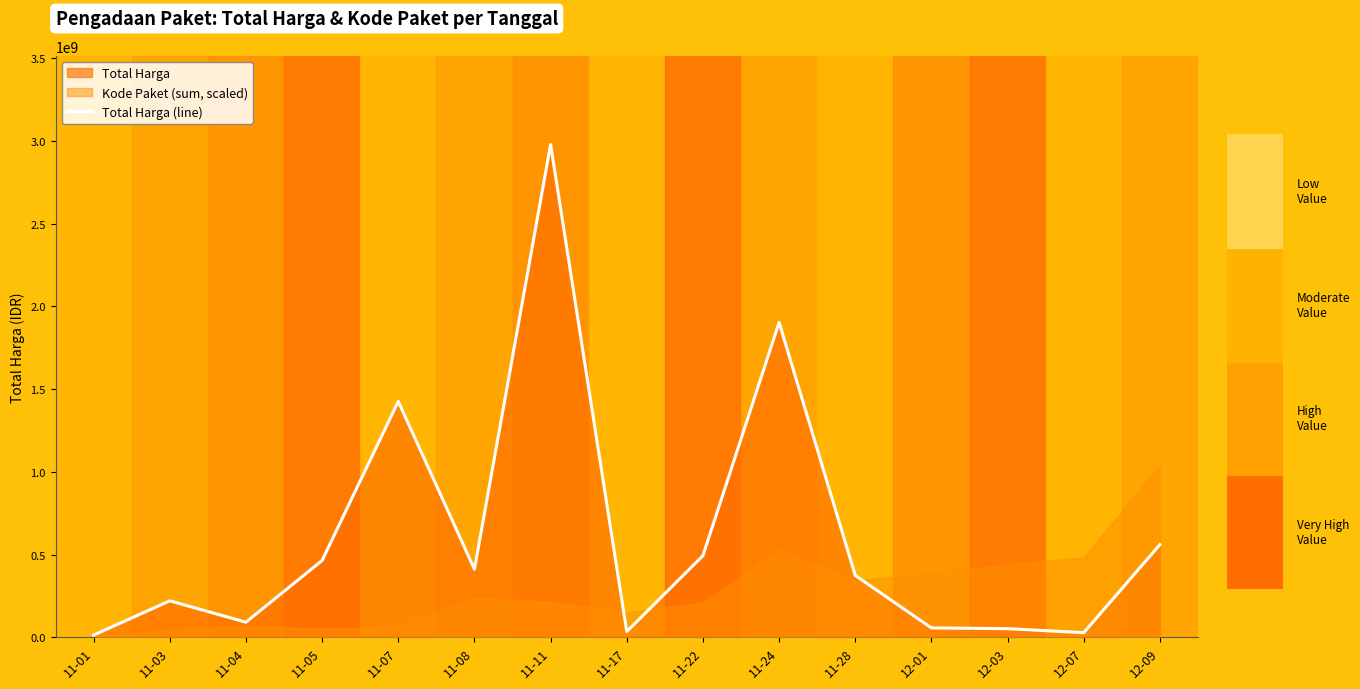

Where does the data first go above 373404000?

11-05